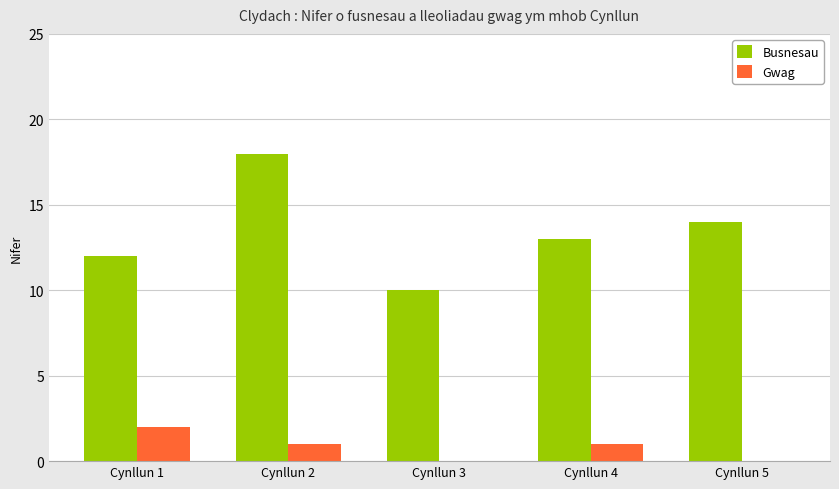

At which label does Busnesau first exceed 13?

Cynllun 2